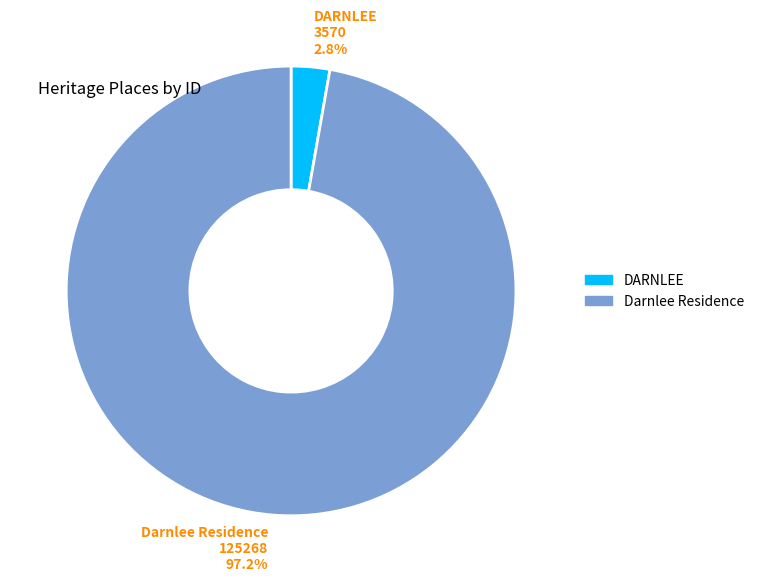

Rank the categories by value from highest to lowest.

Darnlee Residence, DARNLEE